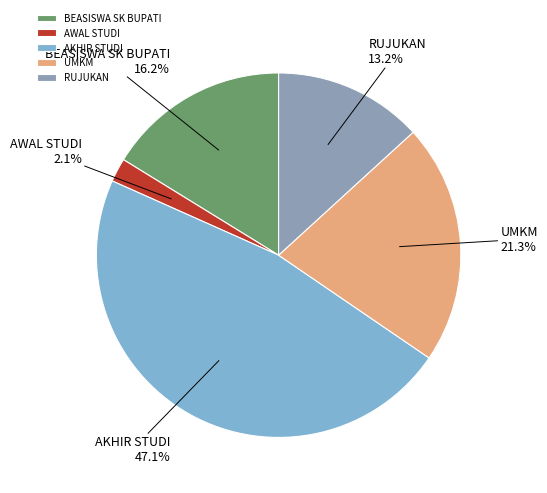

Which slice is the smallest?

AWAL STUDI